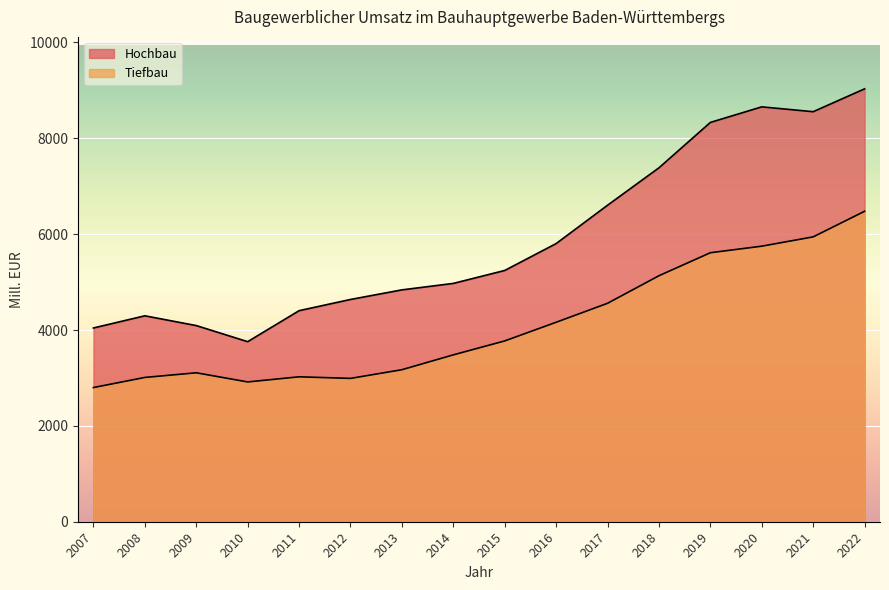

Which series has the largest range (max minus min)?

Hochbau